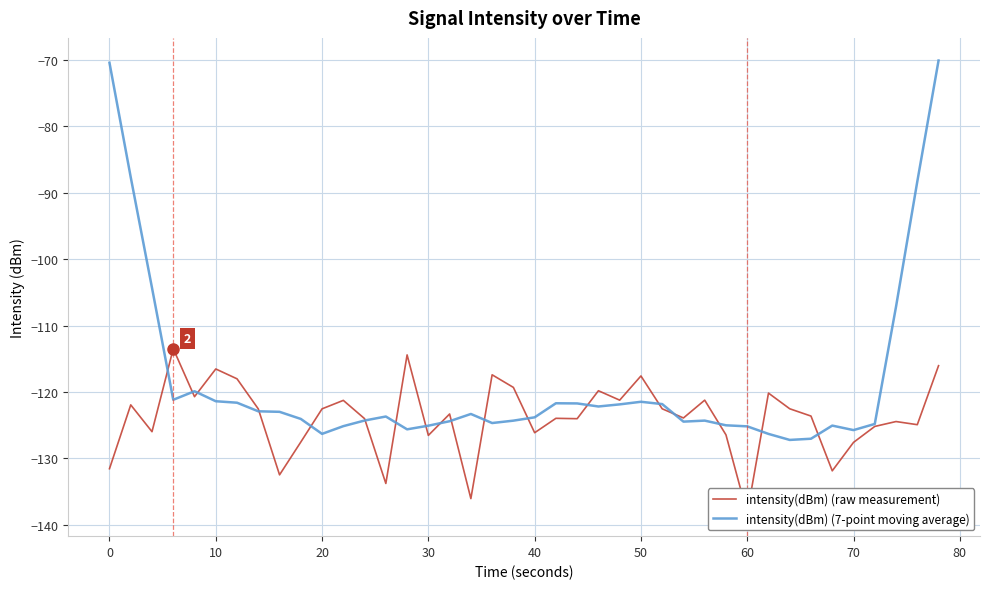

Is it true that intensity(dBm) (7-point moving average) equals -98.4 at 0?

False